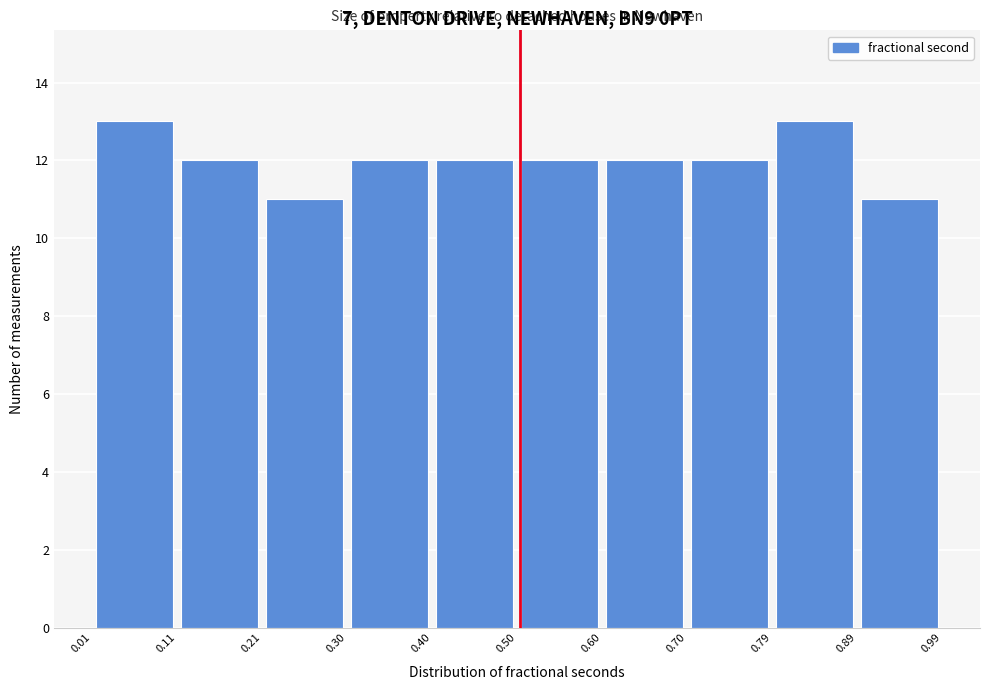

Reading left to right, list every bar in this chart as the range it spans on the x-axis followed by its height. The values are not printed on the chart, so give them approximately, as read against the axis.

0.01 to 0.11: 13
0.11 to 0.21: 12
0.21 to 0.30: 11
0.30 to 0.40: 12
0.40 to 0.50: 12
0.50 to 0.60: 12
0.60 to 0.70: 12
0.70 to 0.79: 12
0.79 to 0.89: 13
0.89 to 0.99: 11